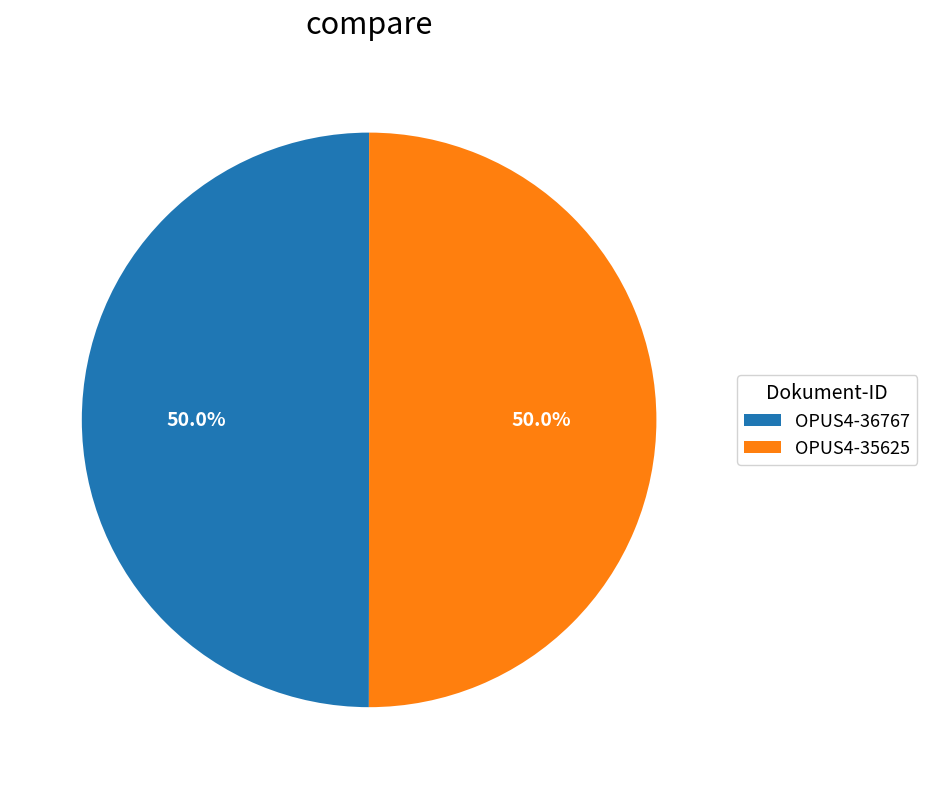

To the nearest percent, what is the average slice percentage?

50%